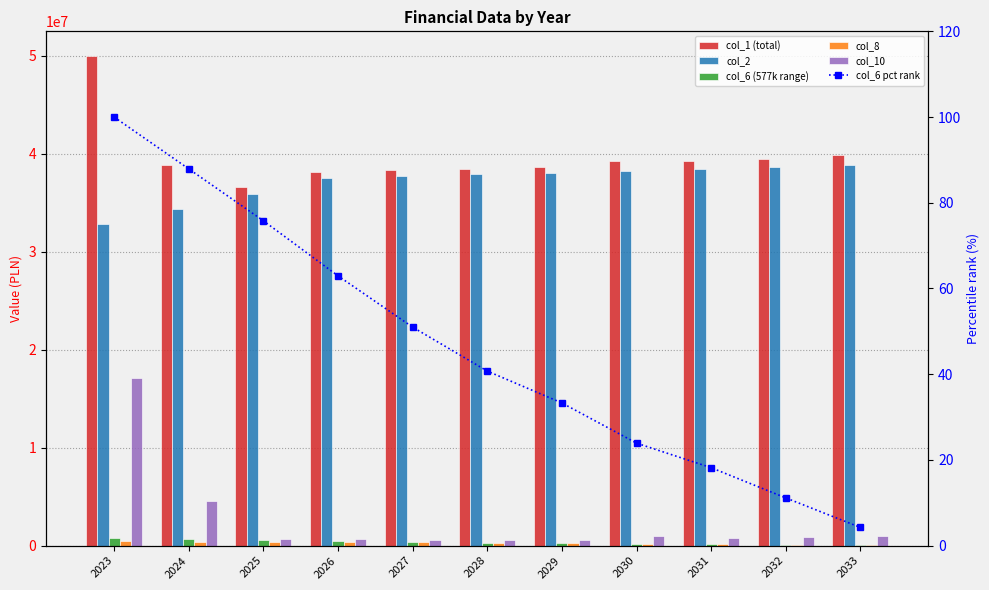

What is the average value of the col_6 pct rank series?

46.3